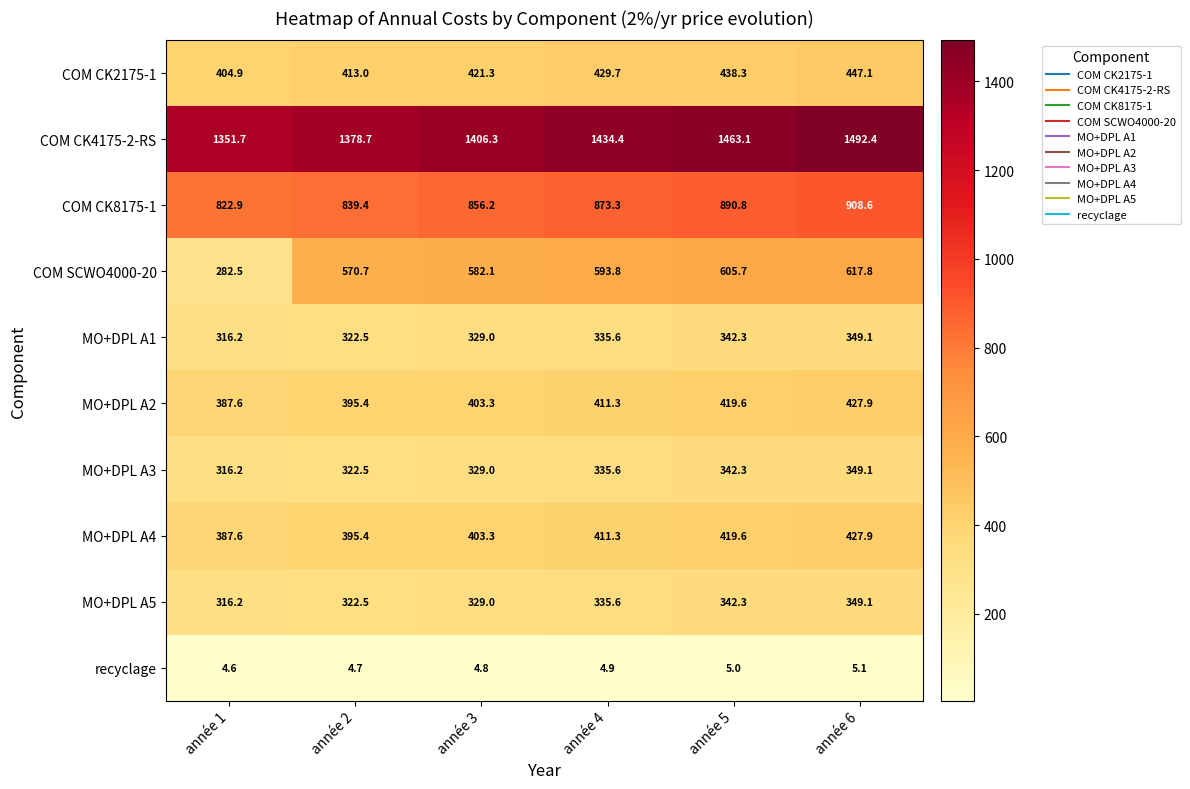

Is it true that MO+DPL A5 equals 322.5 at année 2?

True